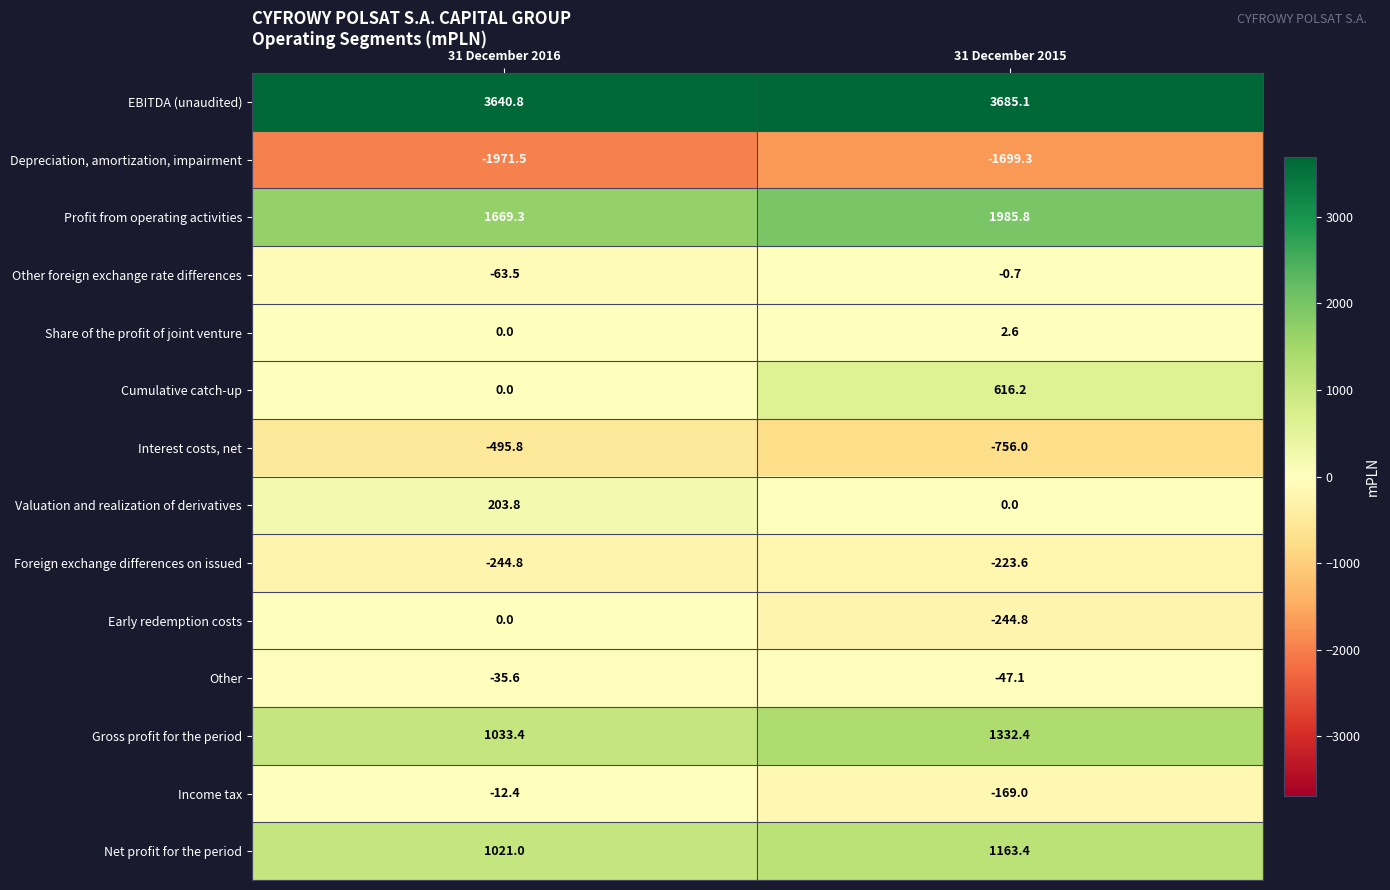

What is the smallest value displayed?

-1971.5